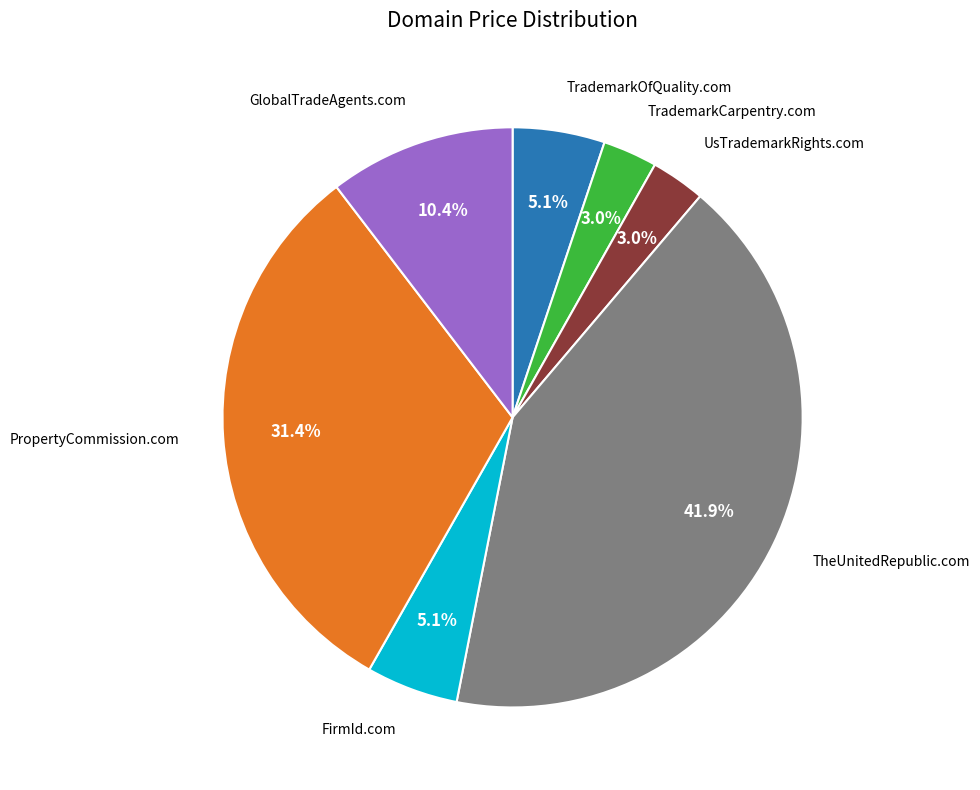

Does any single category account for the majority?

No